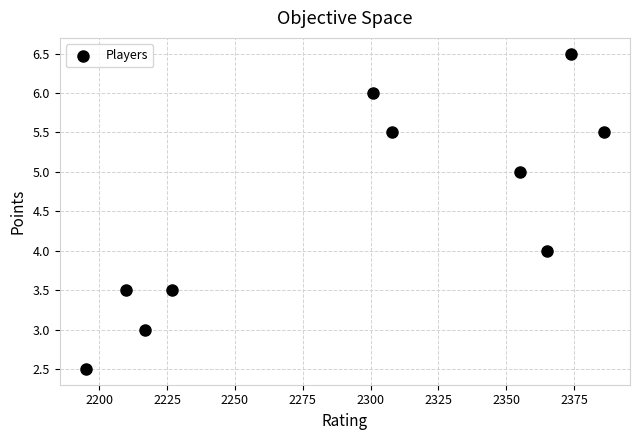

What is the range of X values (max minus min)?

191.0